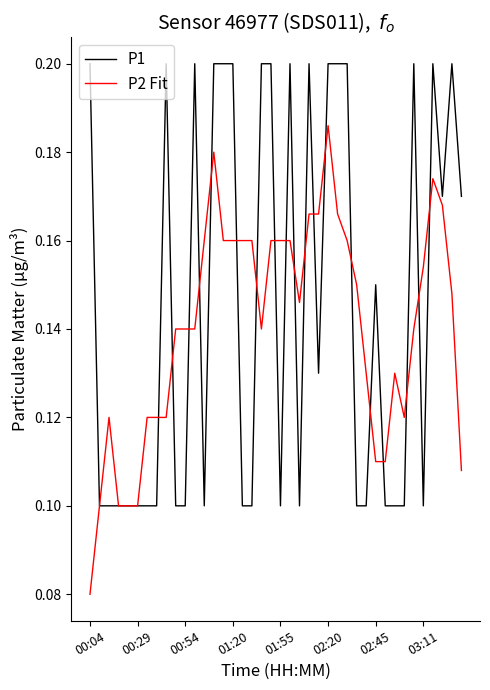

Rank the series by their maximum value, from highest to lowest.

P1, P2 Fit